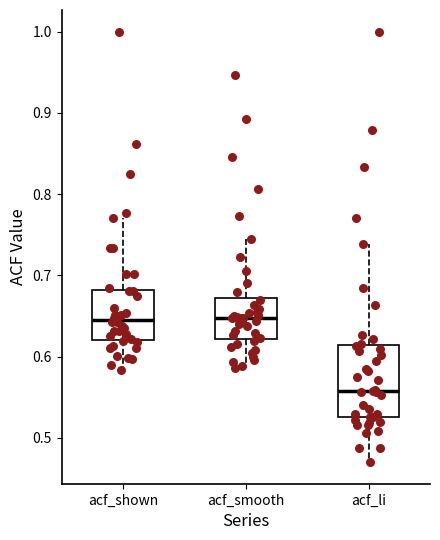

Reading left to right, transcribe this box plot: for each box, give where its median line is, the range the box spans, and where its two whiskers end, as read against the y-axis. The values are not printed on the chart, so give them approximately, as read against the axis.

acf_shown: median 0.64, box 0.62 to 0.68, whiskers 0.58 to 0.77
acf_smooth: median 0.65, box 0.62 to 0.67, whiskers 0.59 to 0.75
acf_li: median 0.56, box 0.53 to 0.61, whiskers 0.47 to 0.74